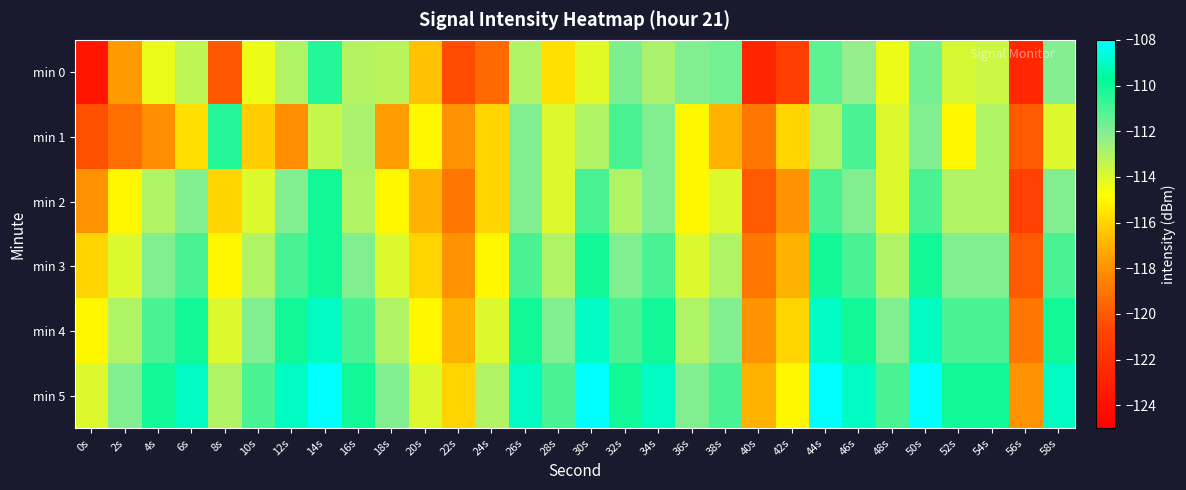

Rank the series by their maximum value, from lowest to highest.

min 0, min 1, min 2, min 3, min 4, min 5